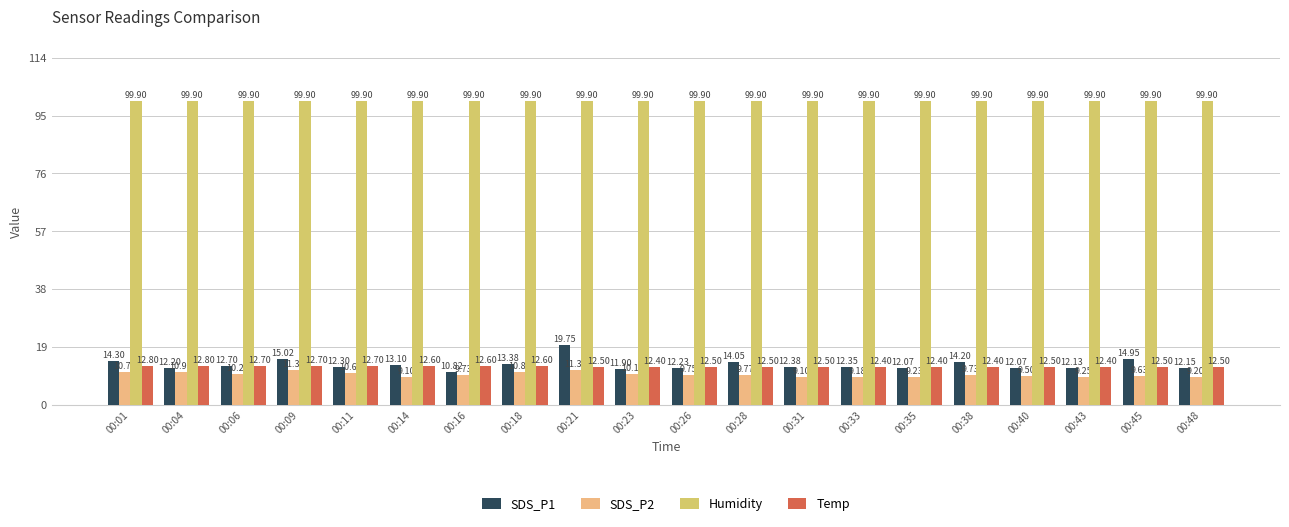

How many bars are there in each group?

4